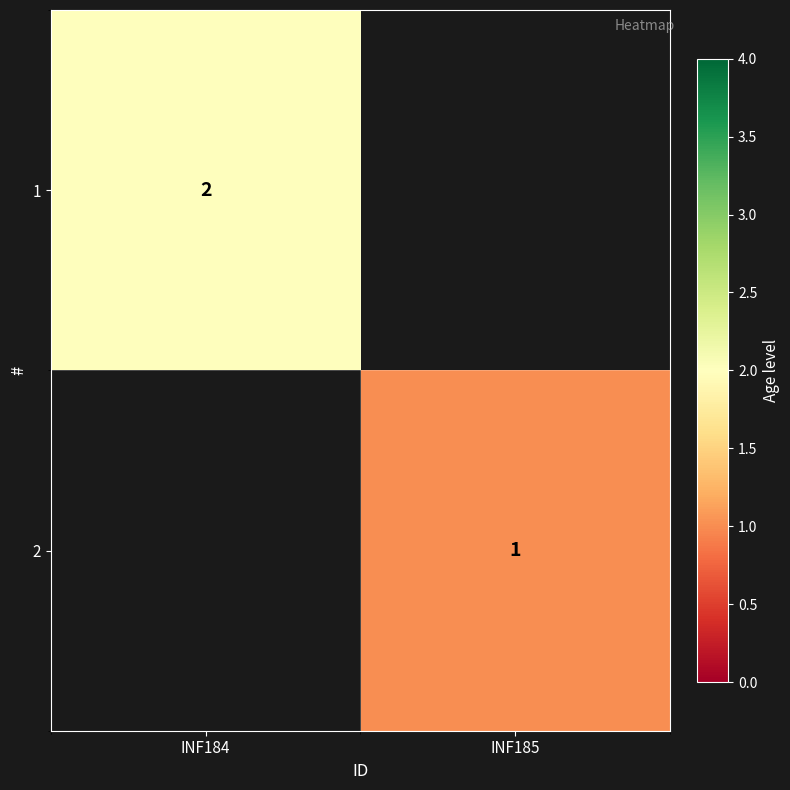

How many series are shown in this chart?

2